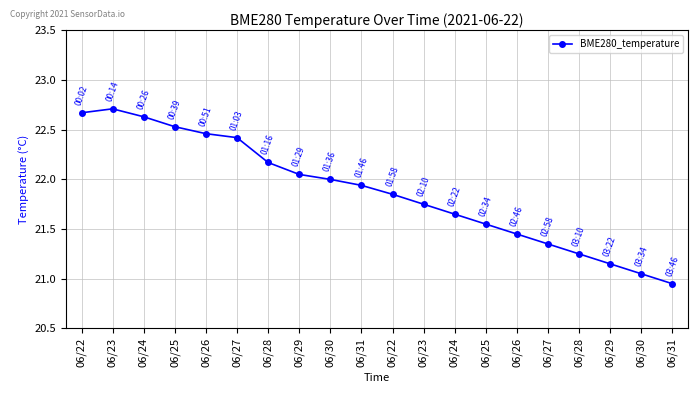

What is the difference between the maximum and minimum values?

1.8